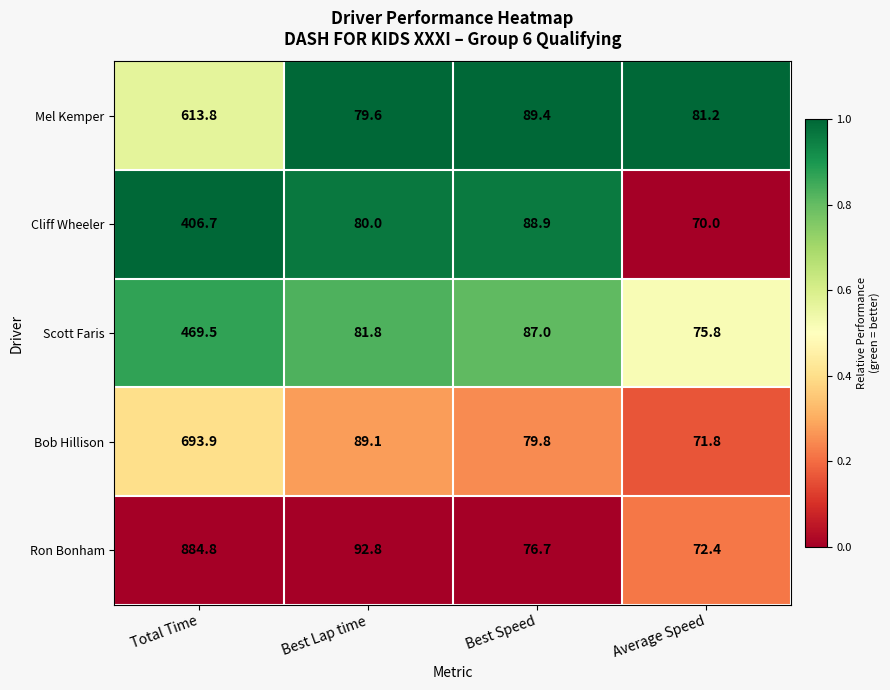

True or false: Mel Kemper has a value of 105.0 at Best Lap time.

False